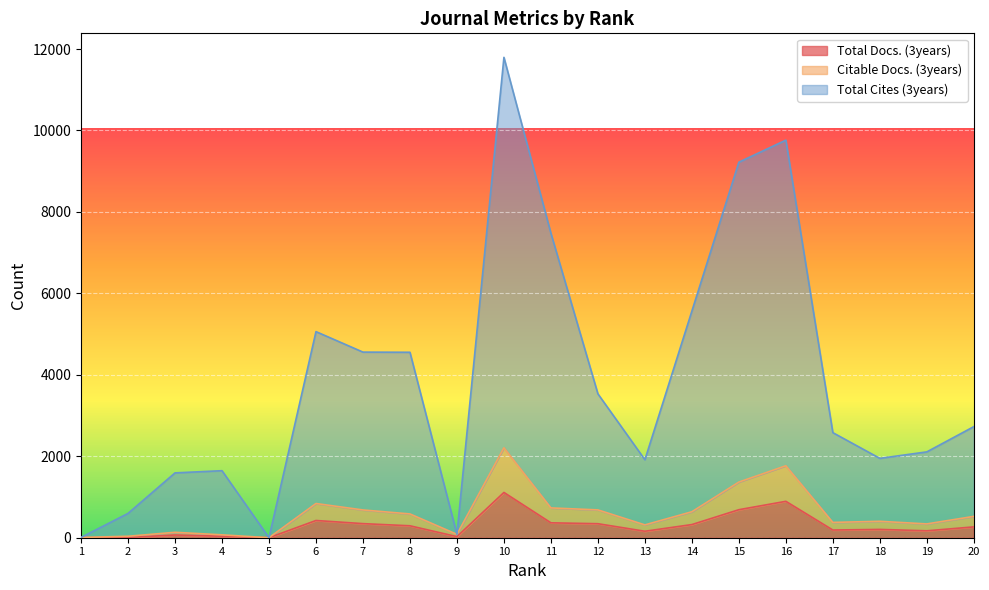

Reading left to right, list all the values displayed in this chart.

Total Docs. (3years): 0	6	67	36	0	423	346	293	27	1112	366	344	159	323	688	894	189	204	170	266
Citable Docs. (3years): 7	36	133	71	0	840	682	584	83	2209	732	683	315	638	1367	1767	376	403	339	524
Total Cites (3years): 7	597	1592	1646	0	5061	4558	4554	83	11796	7477	3533	1915	5566	9222	9763	2580	1949	2108	2728